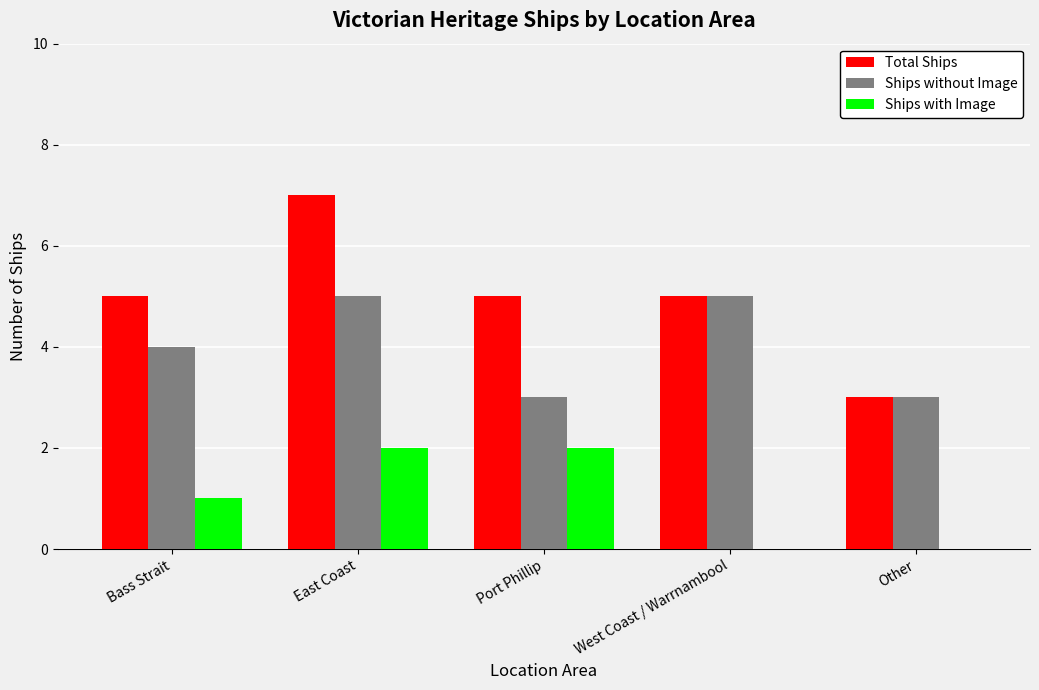

The value of Ships without Image at Port Phillip is 3. True or false?

True